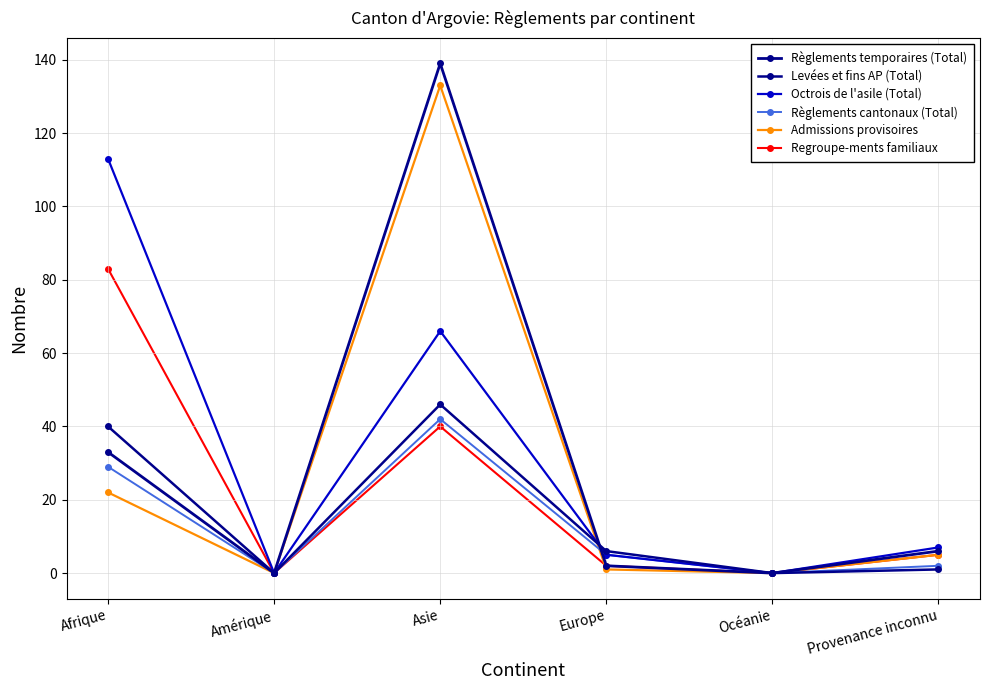

At which category does Règlements cantonaux (Total) reach its first local valley?

Amérique